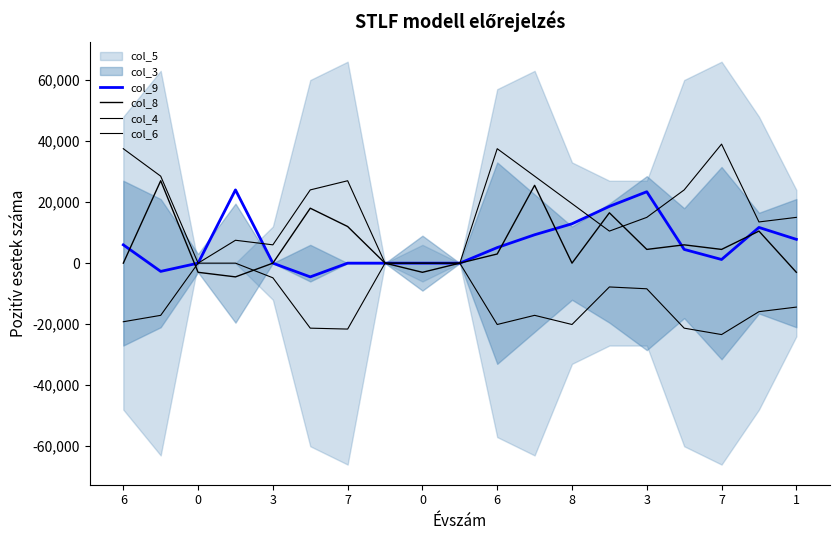

Where does the col_9 series first go above 4500?

6